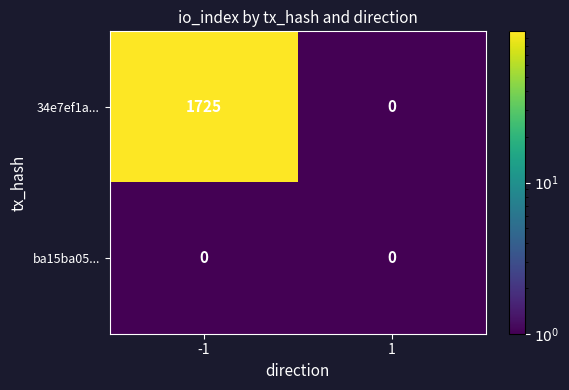

Between -1 and 1, which series saw the biggest shift?

34e7ef1a...